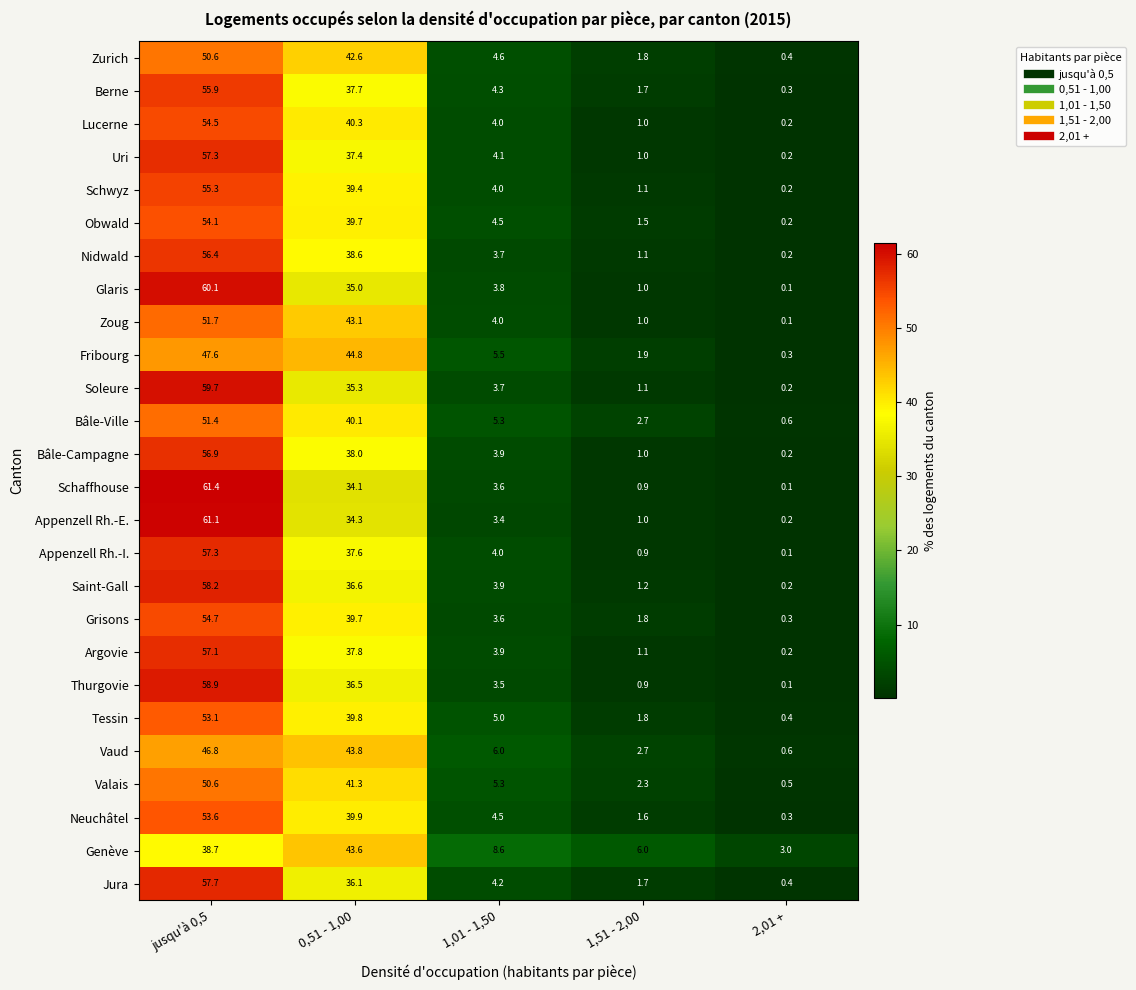

What is the spread (max minus min) of values at 0,51 - 1,00?

10.7